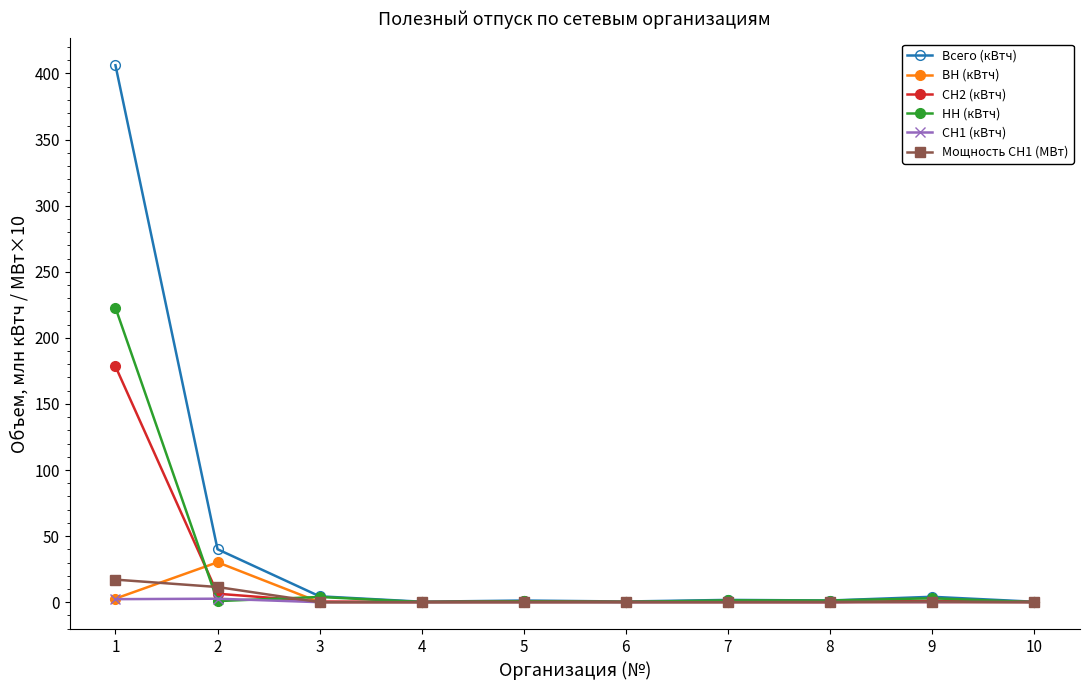

Which series has the largest total across all categories?

Всего (кВтч)